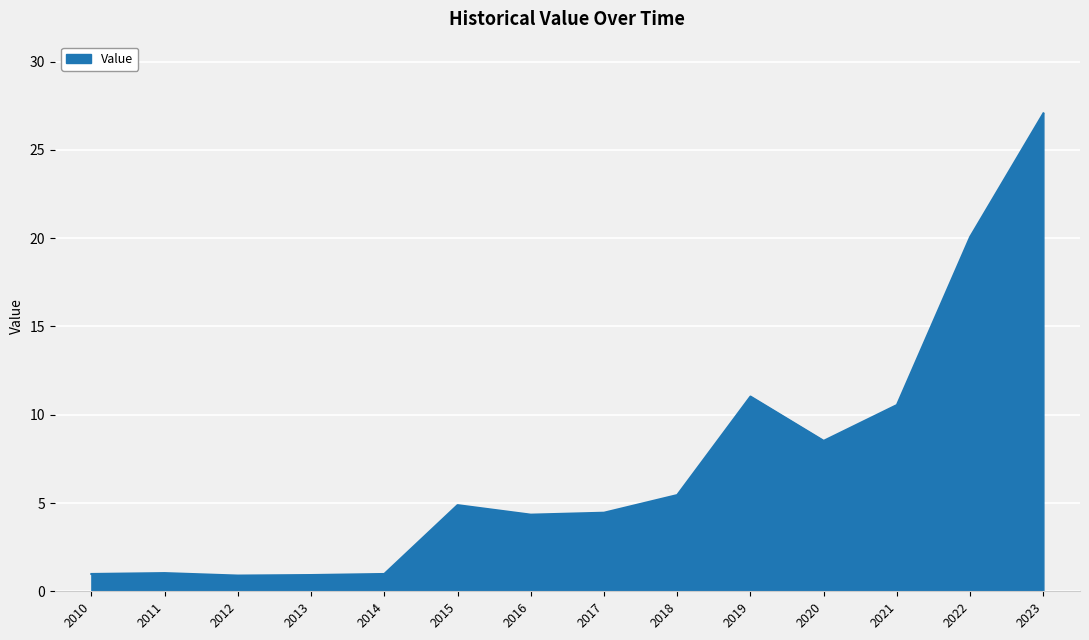

Read the value at 2022.

20.1